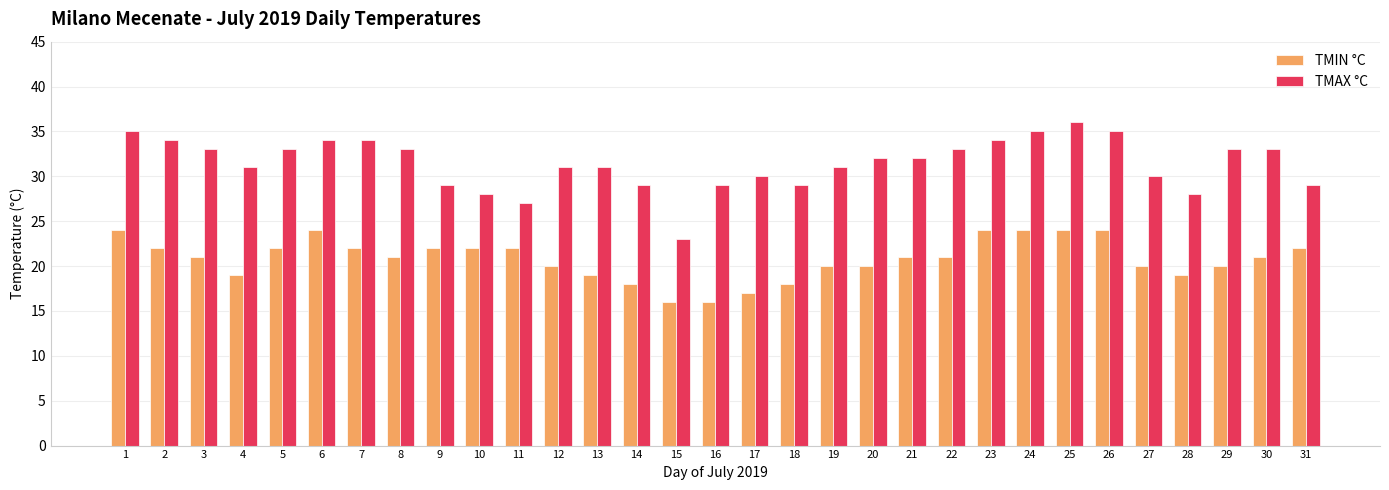

At which label does TMAX °C first exceed 32?

1